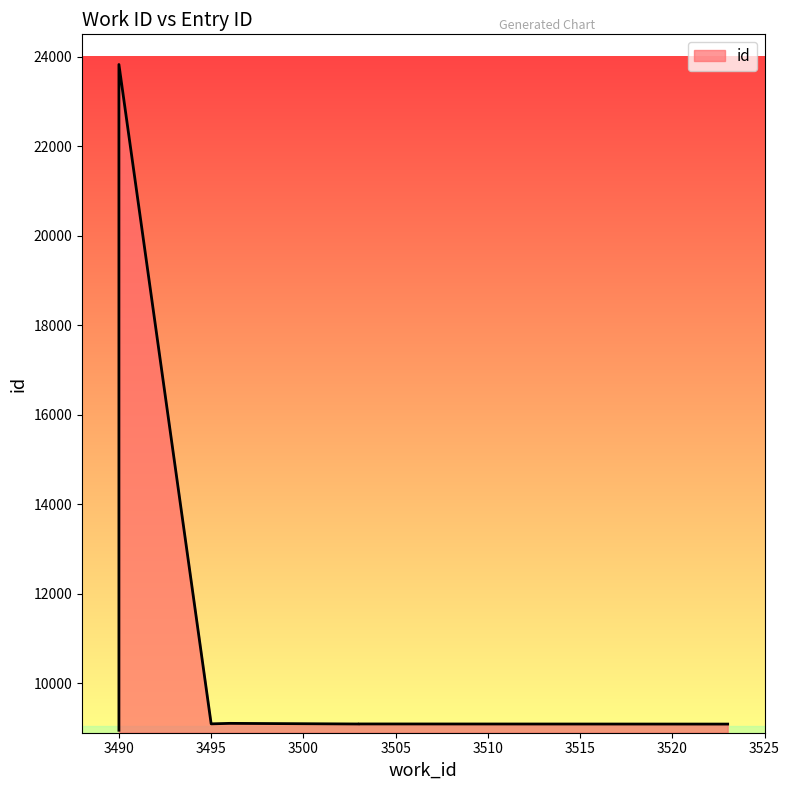

What is the difference between the maximum and second lowest values?

14733